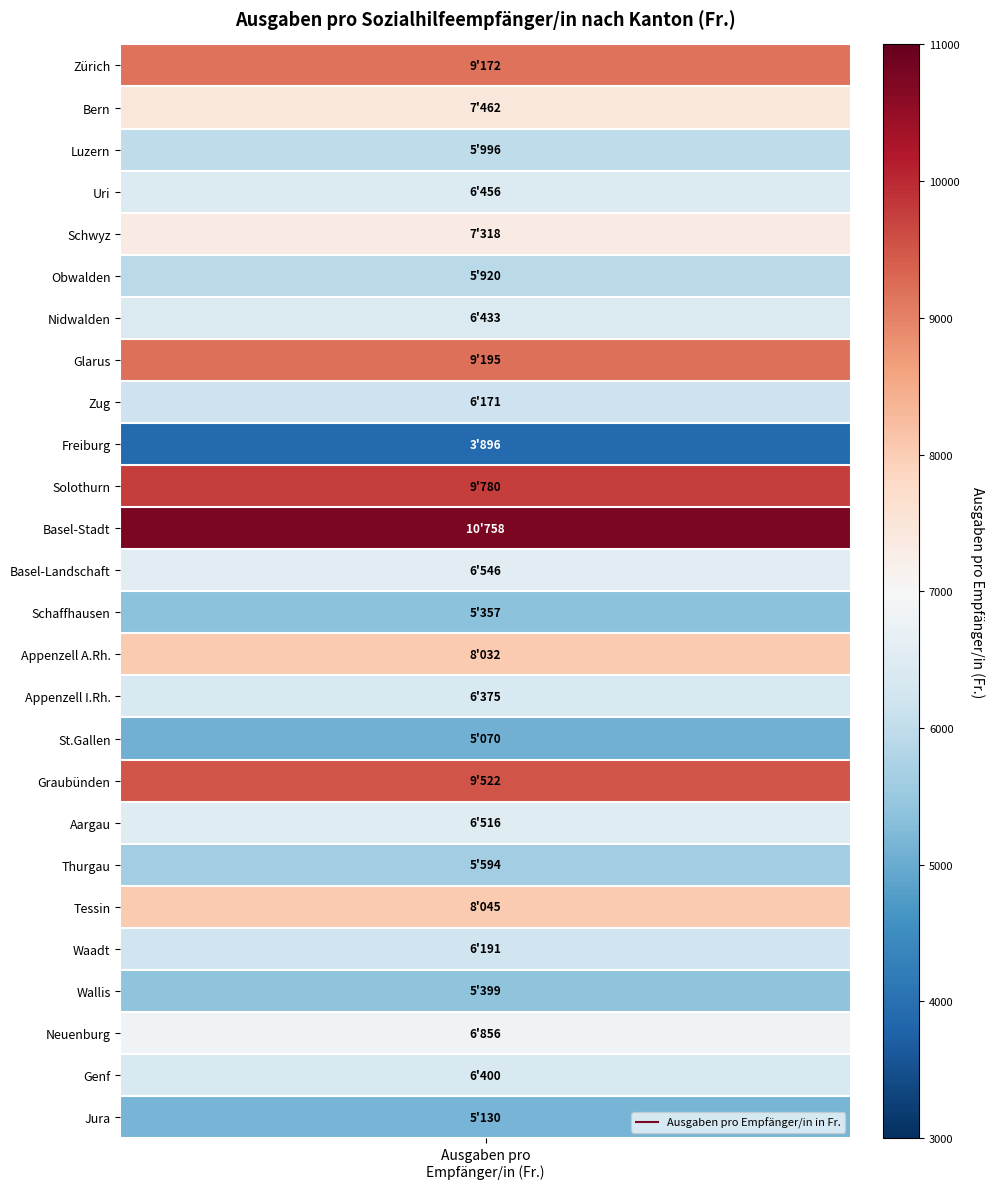

List the labels in order of value, largest first.

Basel-Stadt, Solothurn, Graubünden, Glarus, Zürich, Tessin, Appenzell A.Rh., Bern, Schwyz, Neuenburg, Basel-Landschaft, Aargau, Uri, Nidwalden, Genf, Appenzell I.Rh., Waadt, Zug, Luzern, Obwalden, Thurgau, Wallis, Schaffhausen, Jura, St.Gallen, Freiburg